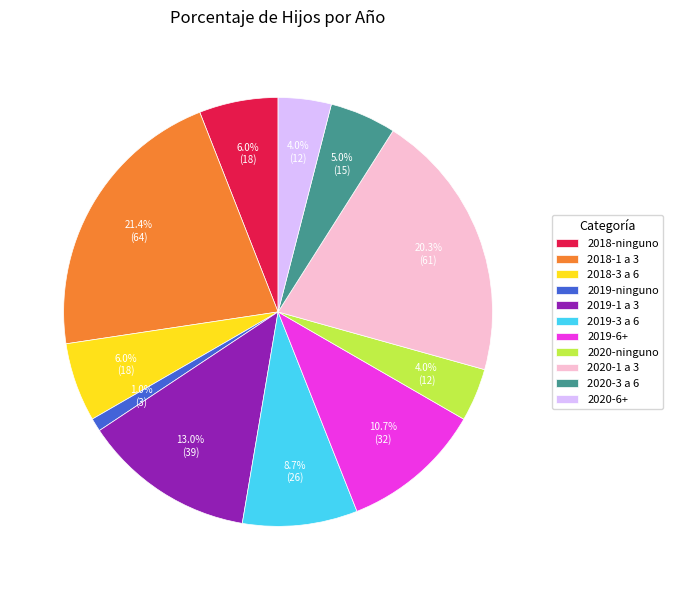

To the nearest percent, what percentage of the pie is 2020-ninguno?

4%